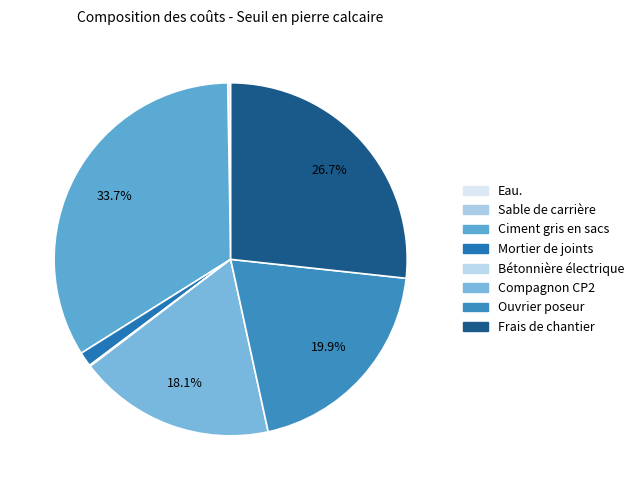

Which category has the smallest portion of the pie?

Eau.